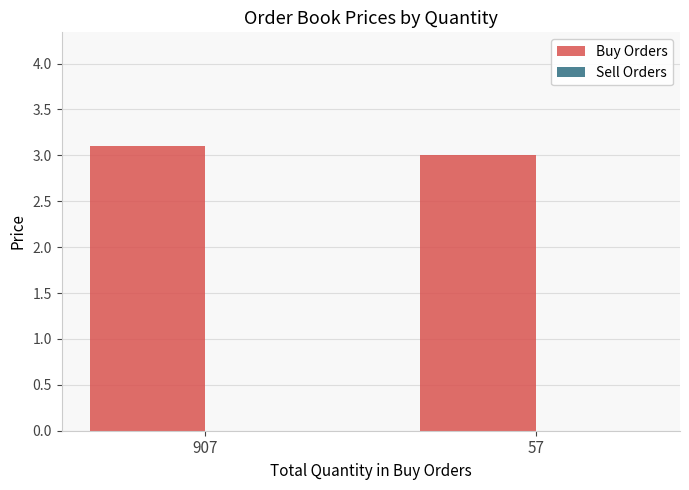

What is the sum of all values?

6.1